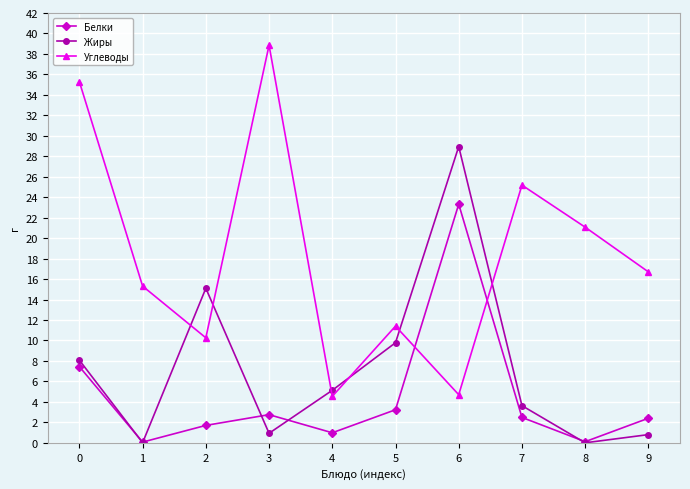

Is it true that Углеводы equals 6.1 at 4?

False